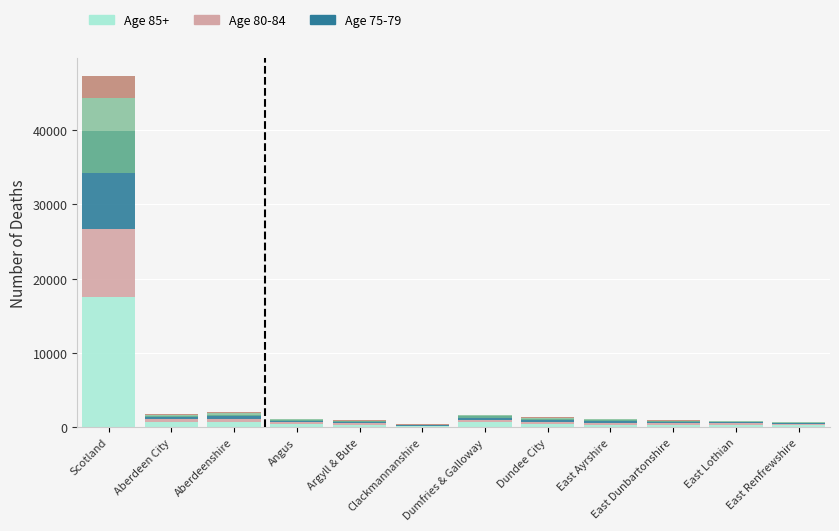

Does the chart contain stacked bars?

Yes